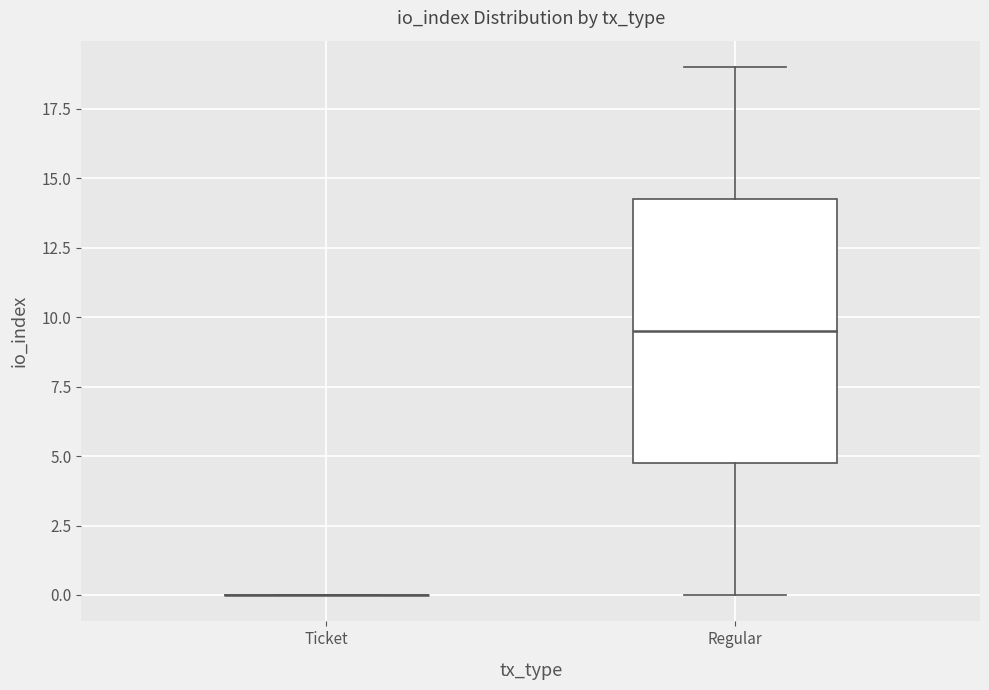

Reading left to right, read every box against the y-axis: the position of its median line, the range the box covers, and the ends of its whiskers. The values are not printed on the chart, so give them approximately, as read against the axis.

Ticket: box collapsed to a line at 0.0, whiskers 0.0 to 0.0
Regular: median 9.5, box 5.0 to 14.5, whiskers 0.0 to 19.0